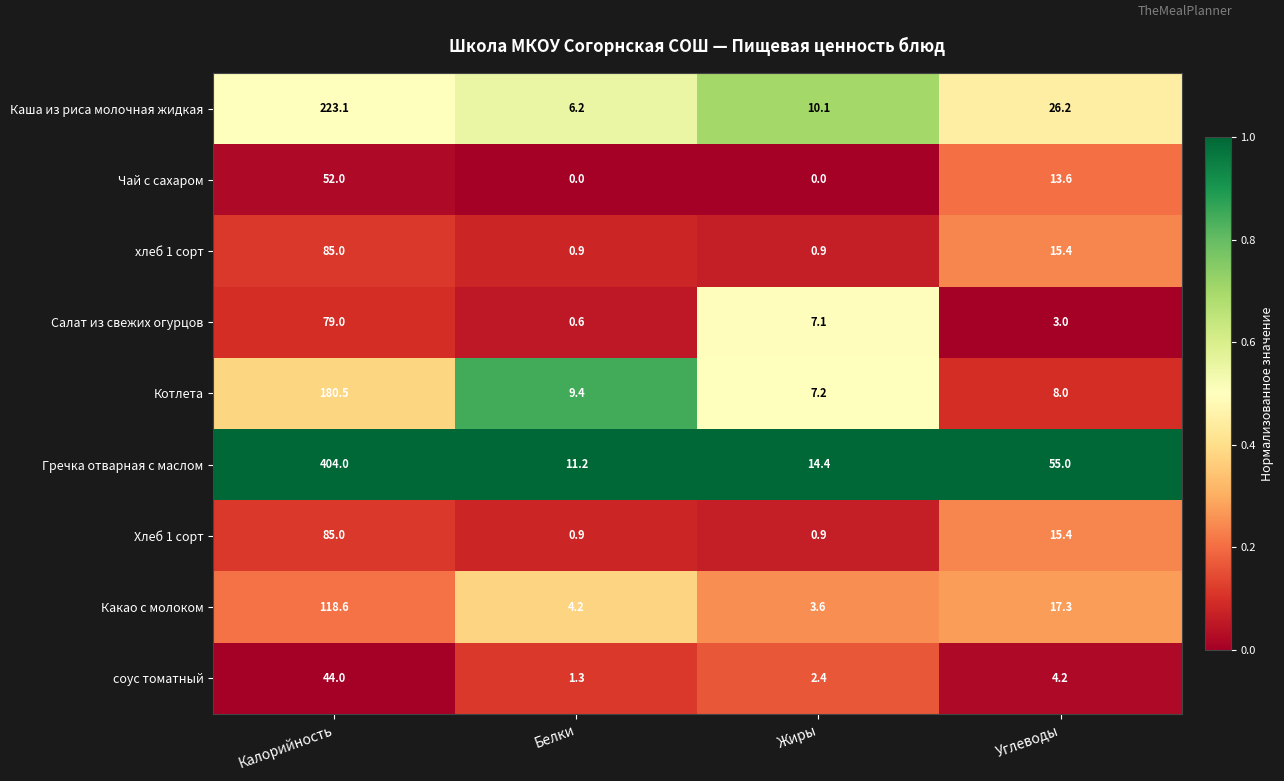

Rank the categories by Какао с молоком value from highest to lowest.

Калорийность, Углеводы, Белки, Жиры